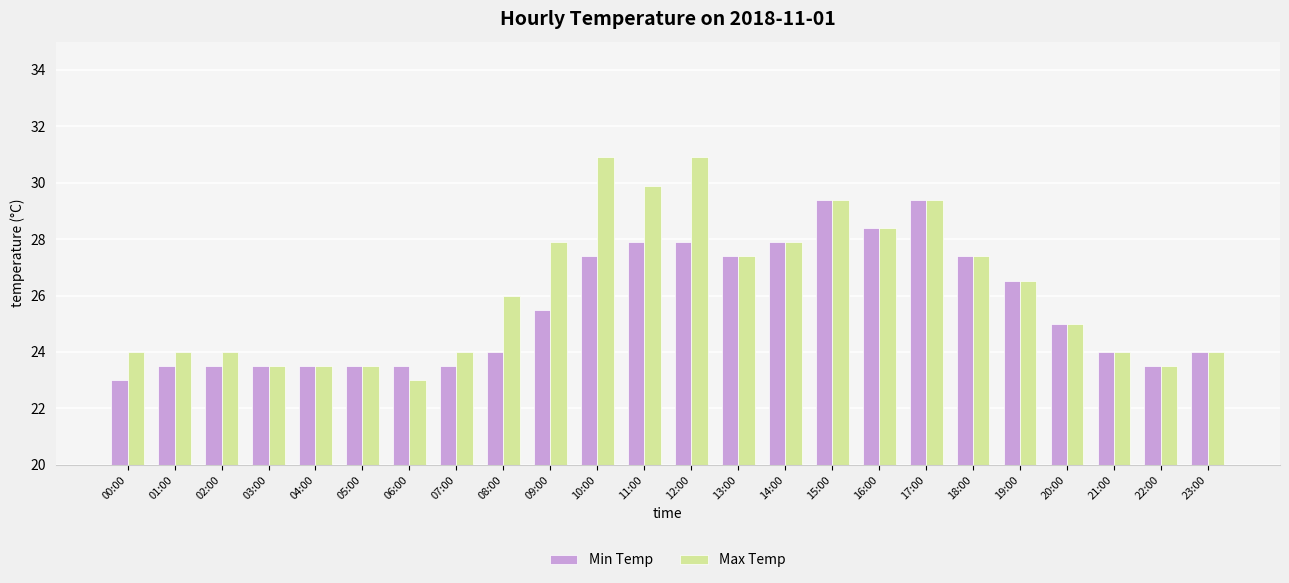

Is the value of Min Temp at 03:00 greater than the value of Max Temp at 19:00?

No